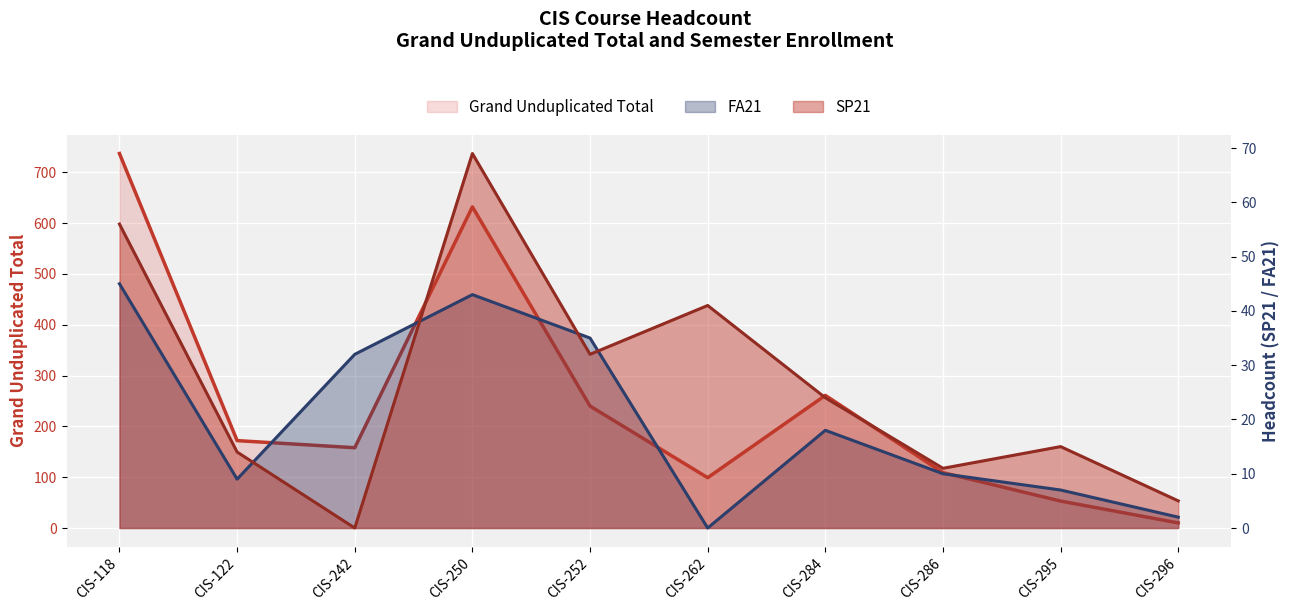

At which category is the sum across all series the highest?

CIS-118